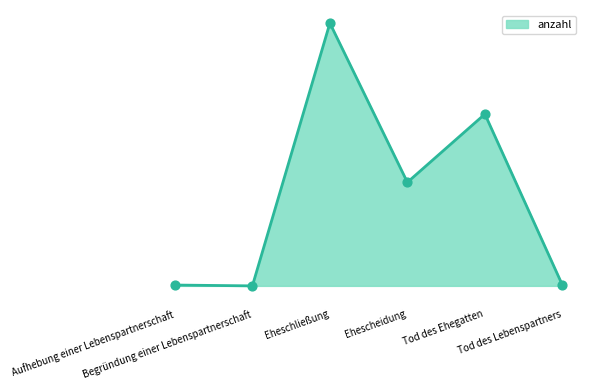

Does the chart have visible grid lines?

No